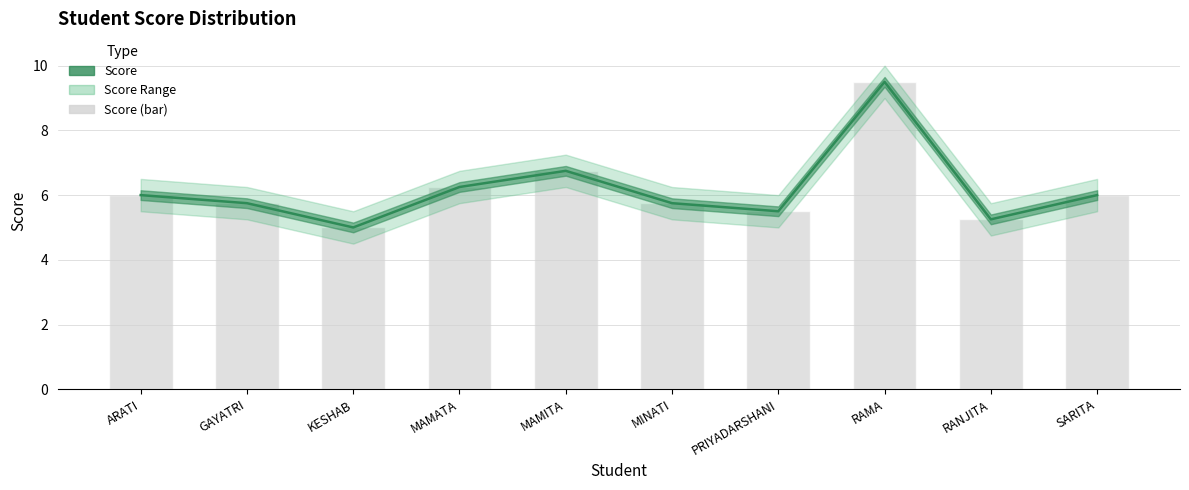

What is the difference between the Score (line) values at GAYATRI and RANJITA?

0.5